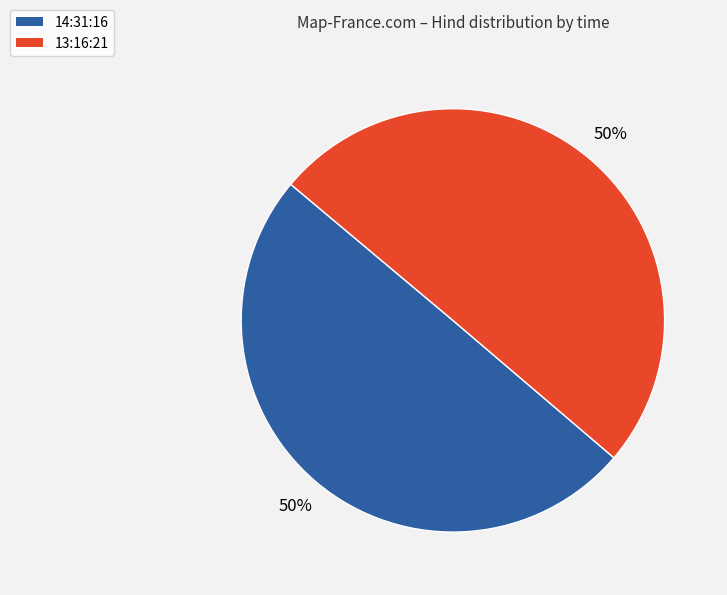

Combined, do 13:16:21 and 14:31:16 account for over 50%?

Yes